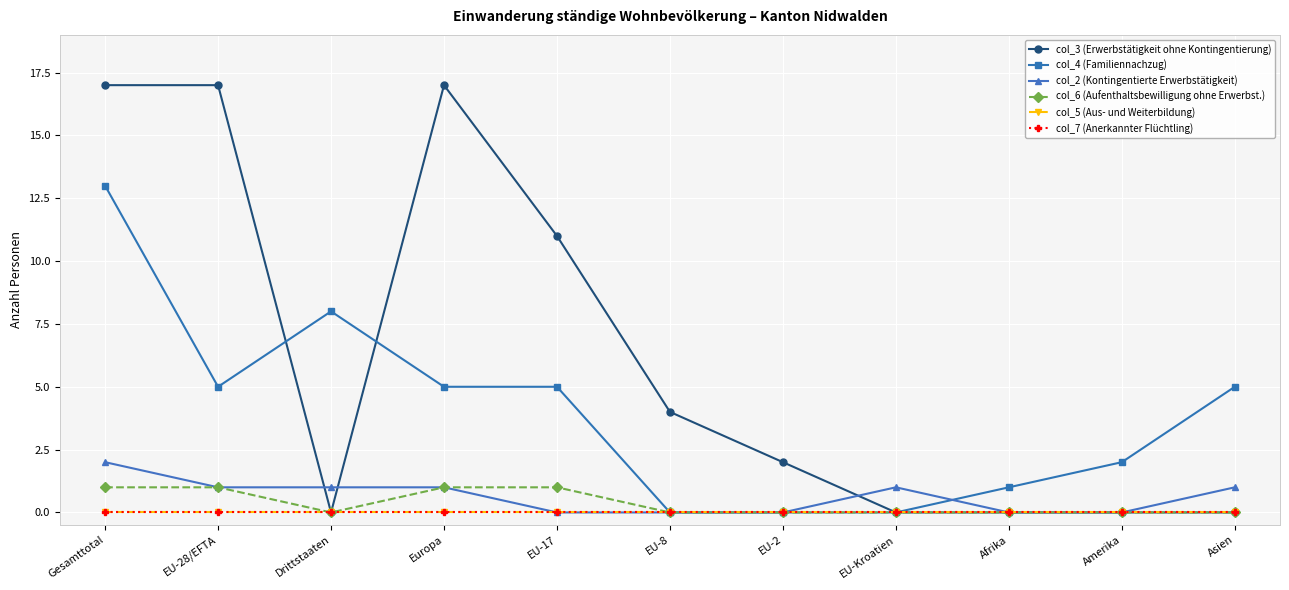

Count the number of data series in this chart.

6